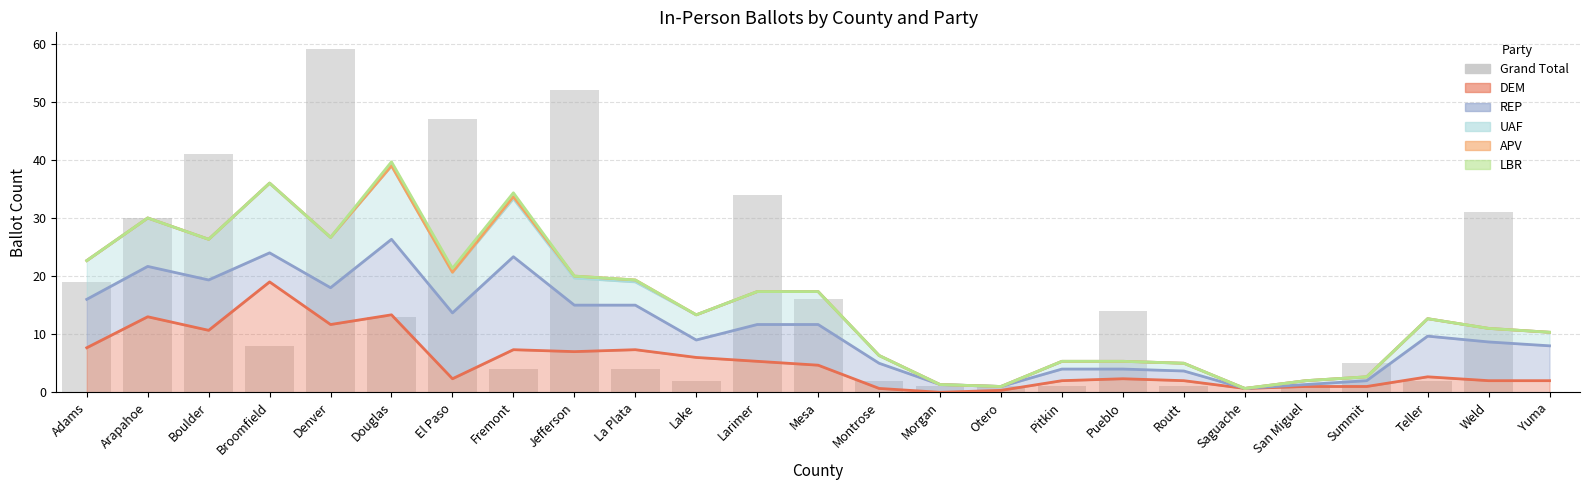

Which has a higher value, Yuma or Mesa?

Mesa